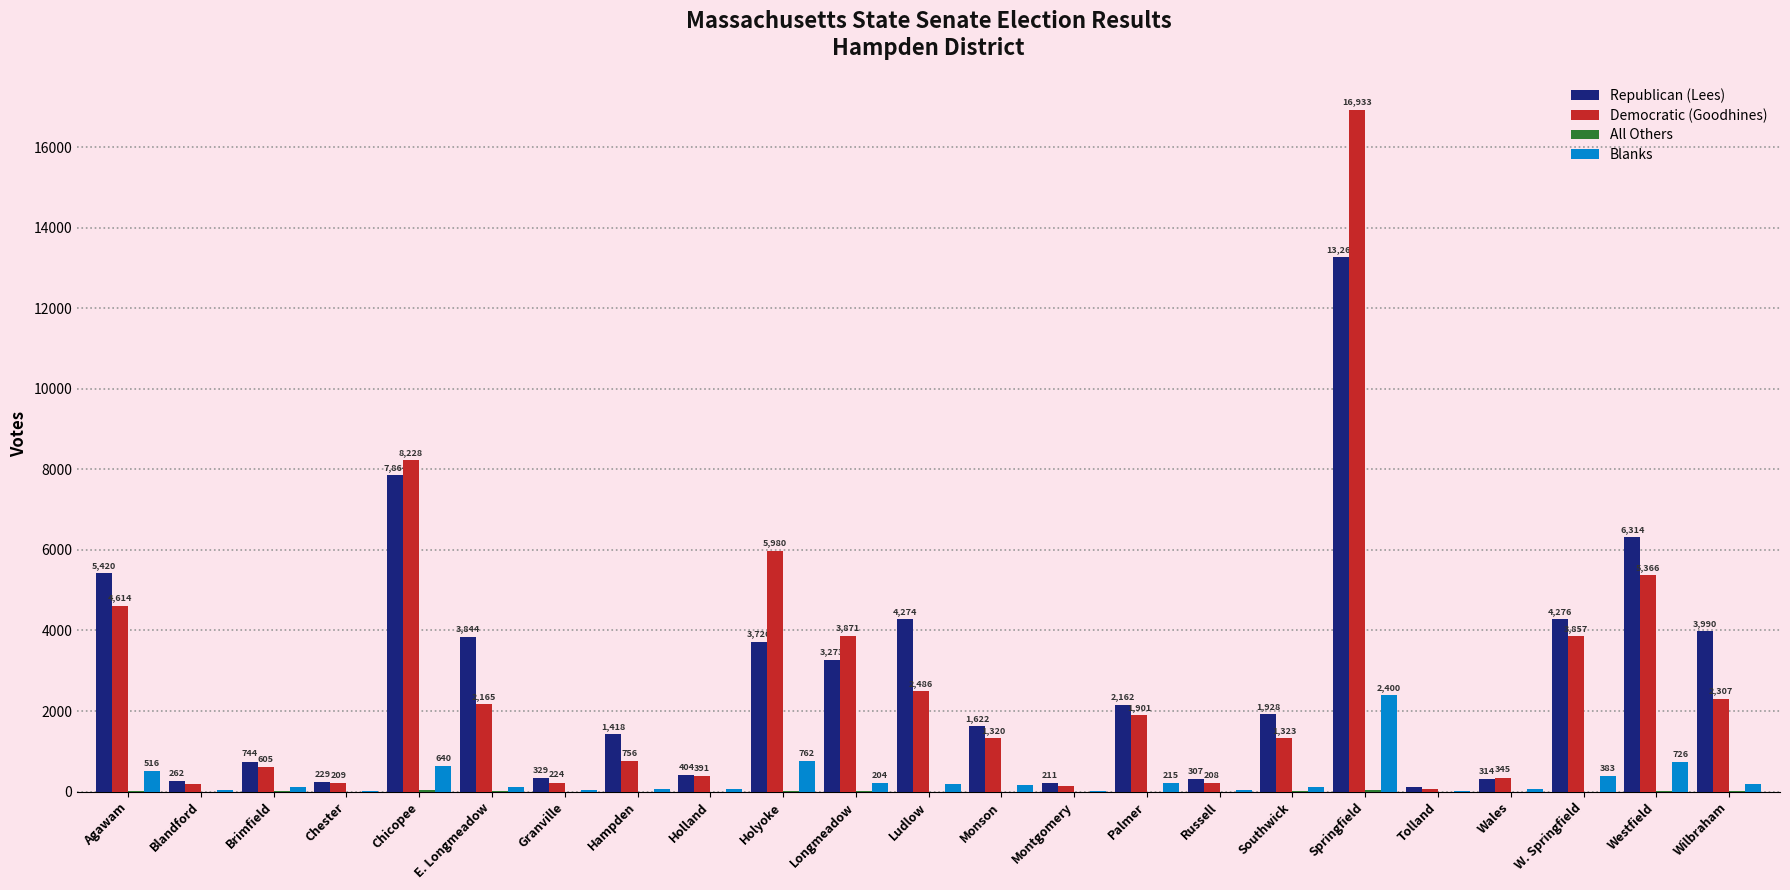

What is the sum of all Democratic (Goodhines) values?

63481